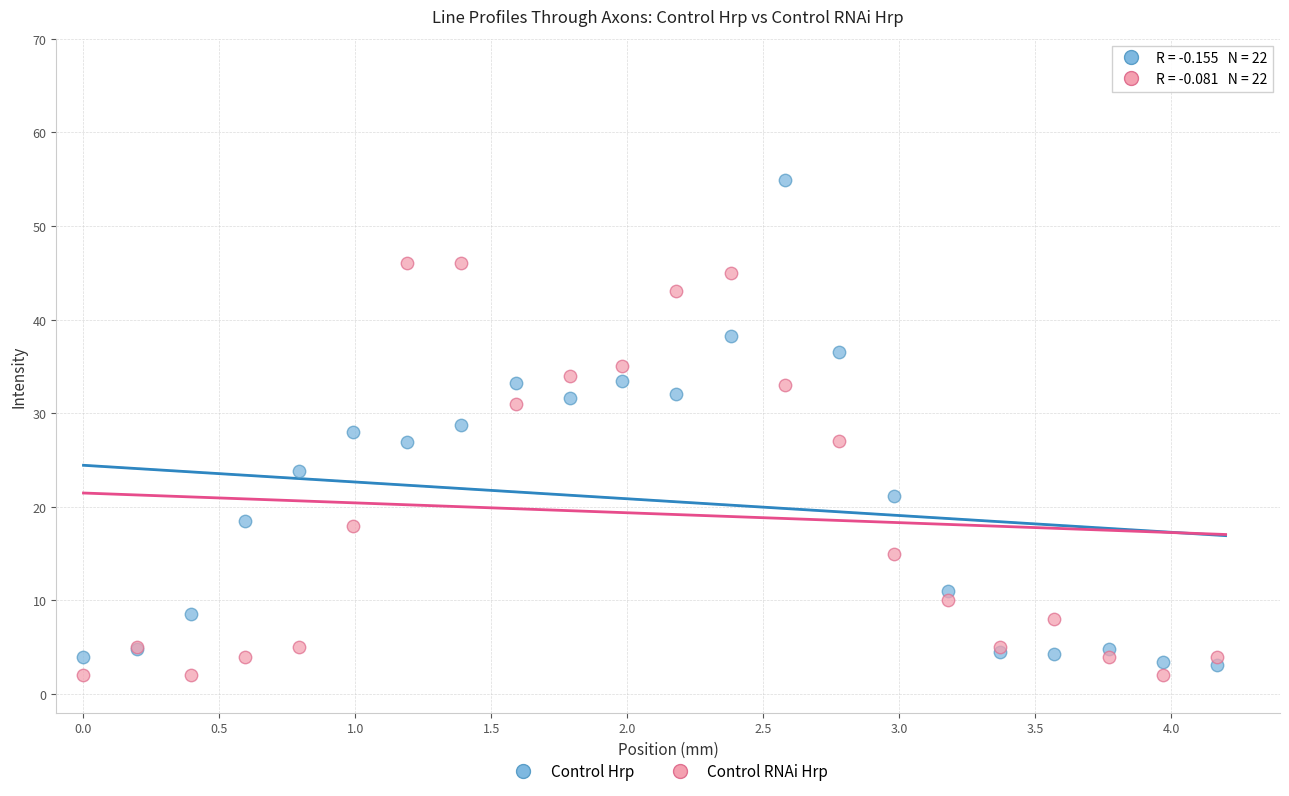

What is the X range (max minus min) for the scatter plot?

4.2